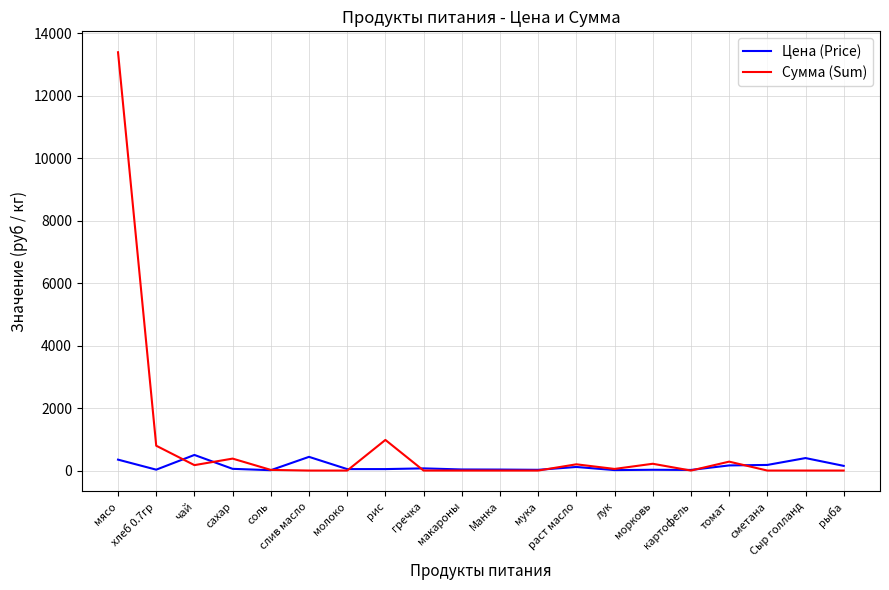

Rank the series by their average value, from lowest to highest.

Цена (Price), Сумма (Sum)